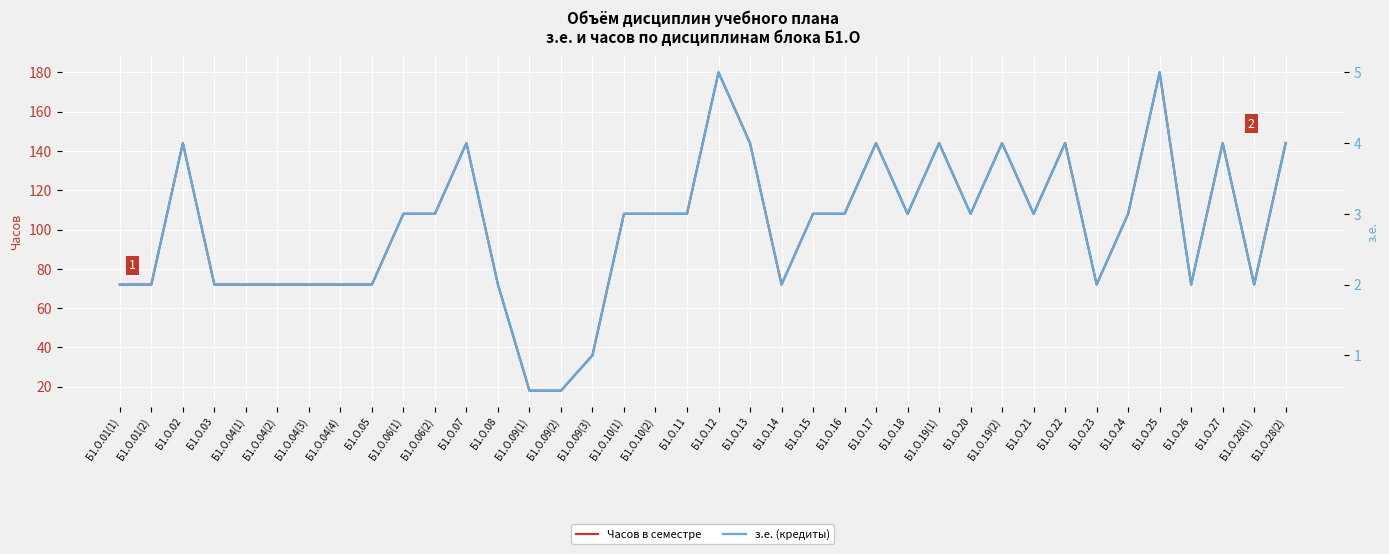

How many data points does each series have?

38